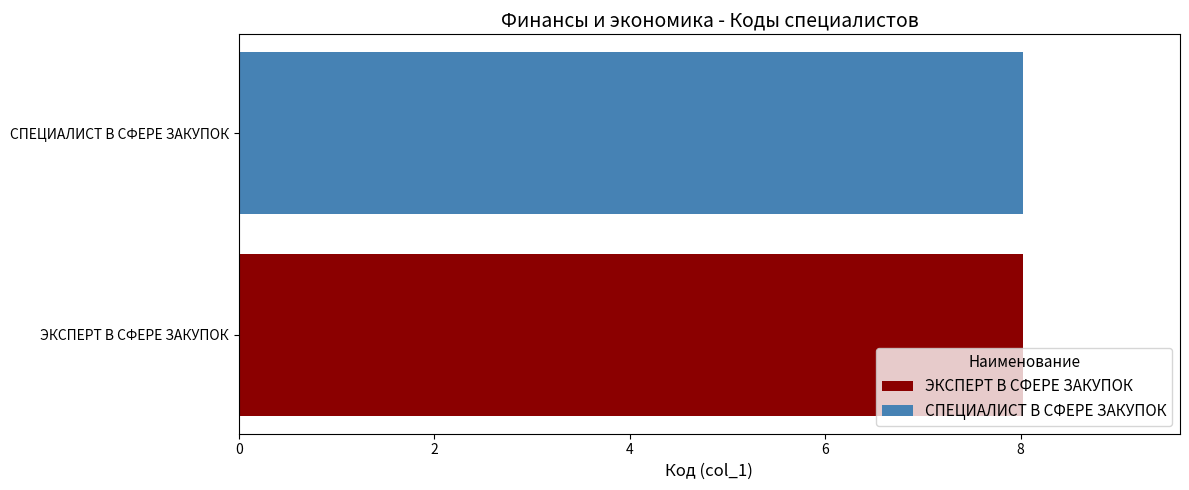

What is the average value?

8.0